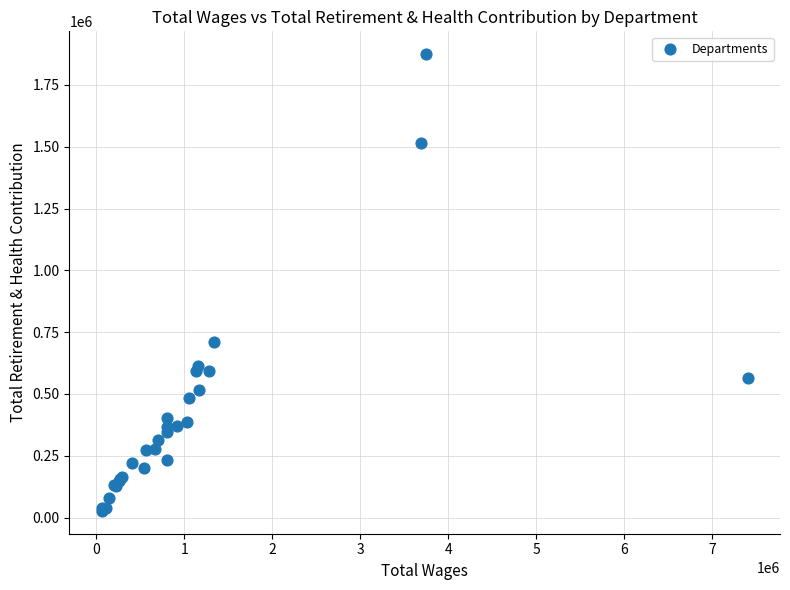

What Y value in the scatter plot is closest to 950714?

709070